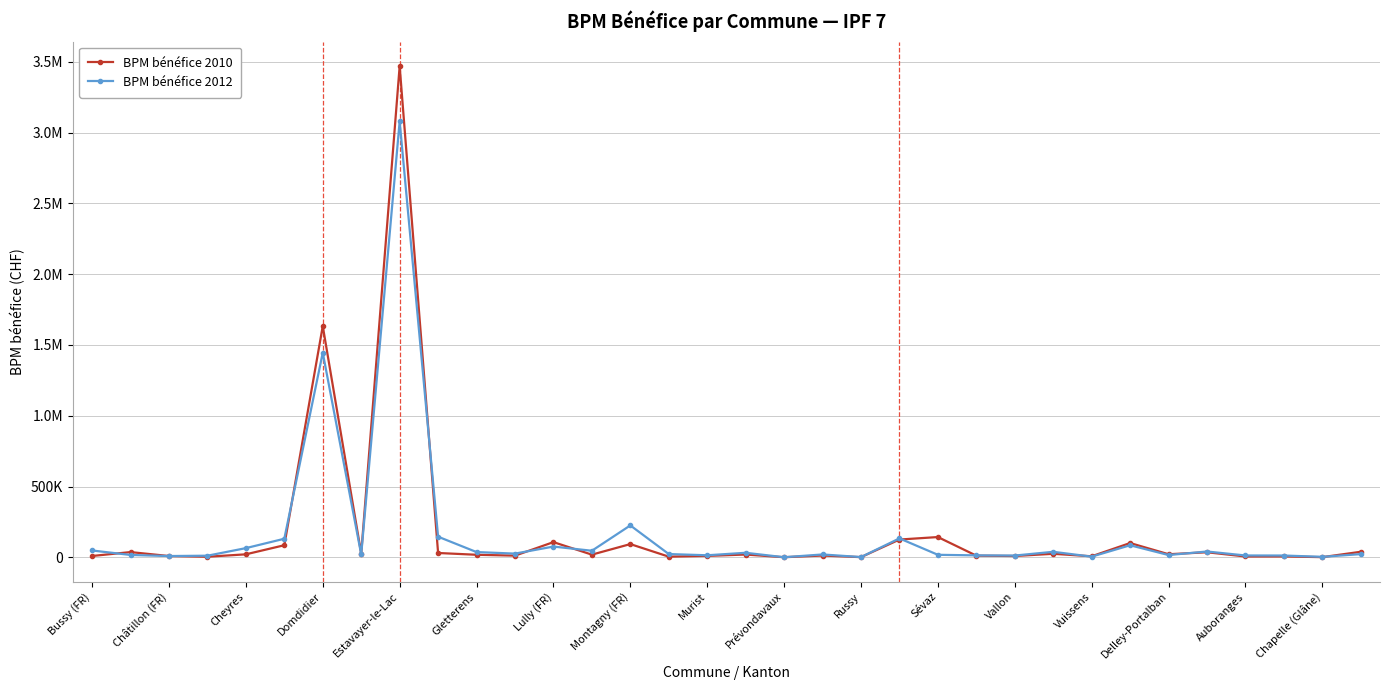

True or false: BPM bénéfice 2012 and BPM bénéfice 2010 cross at least once.

True